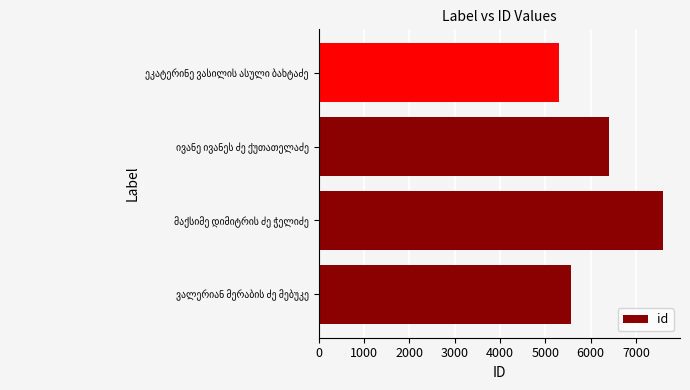

What is the average value?

6218